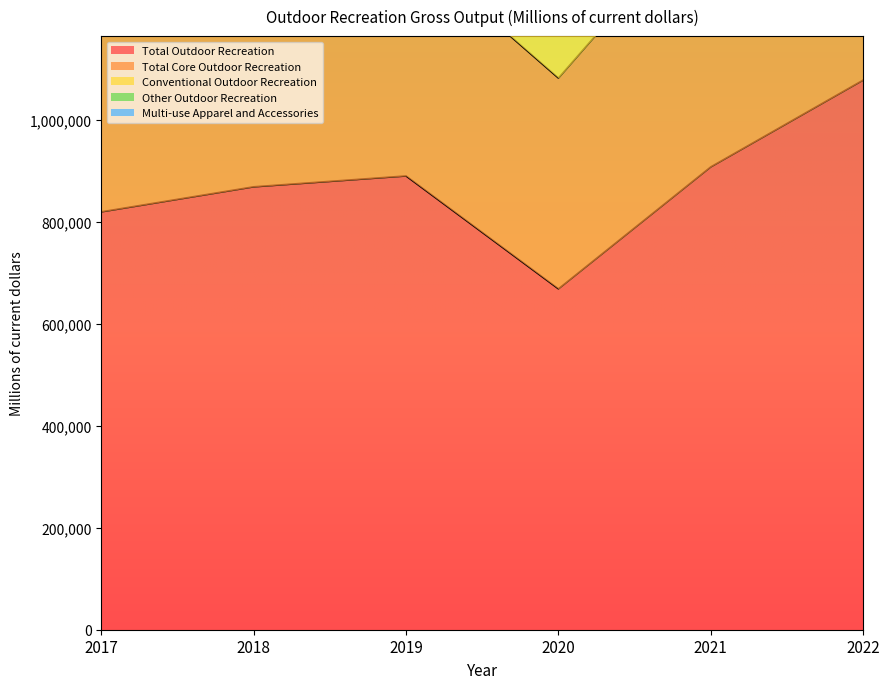

What are all the series names shown in the legend?

Total Outdoor Recreation, Total Core Outdoor Recreation, Conventional Outdoor Recreation, Other Outdoor Recreation, Multi-use Apparel and Accessories